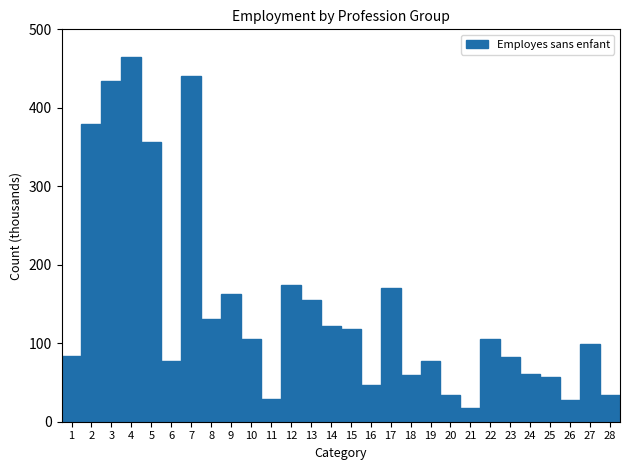

What is the maximum value shown in the chart?

465.0